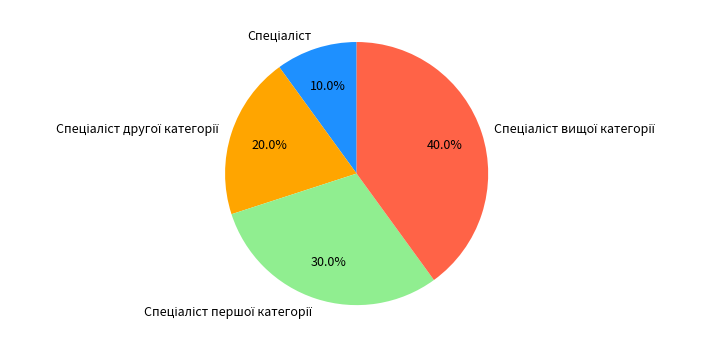

Is there a majority slice in this chart?

No